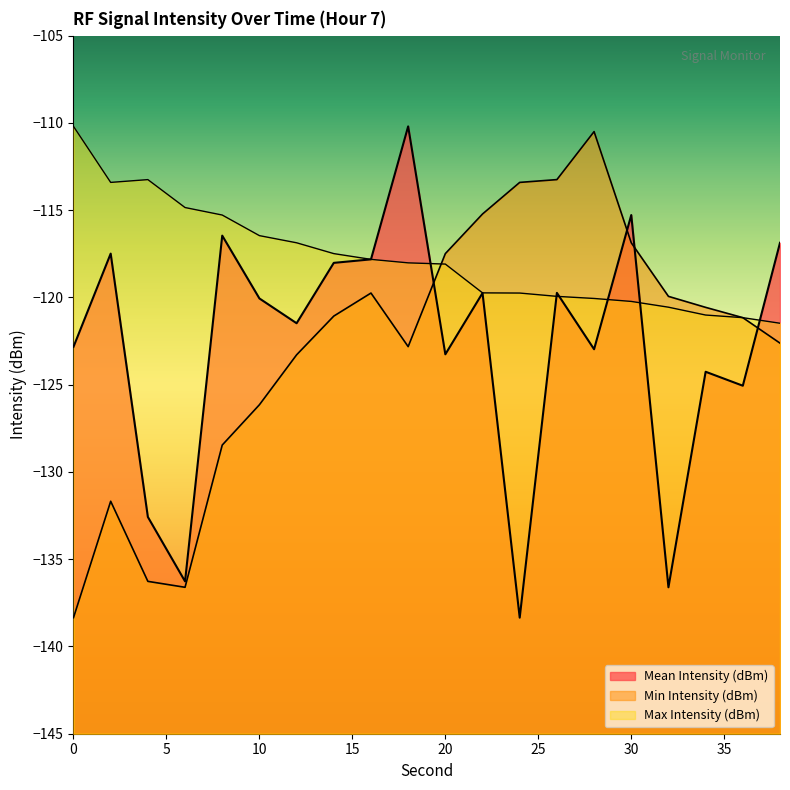

Where is the first local minimum for Mean Intensity (dBm)?

6